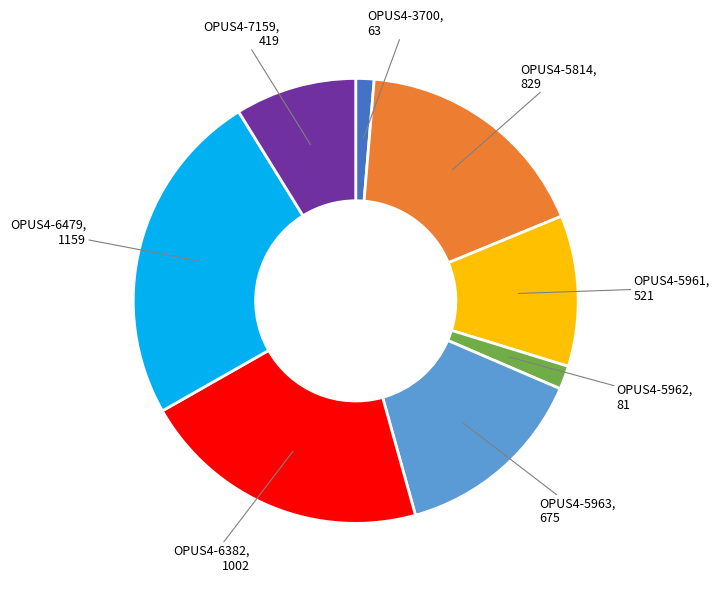

How many segments does this pie chart have?

8